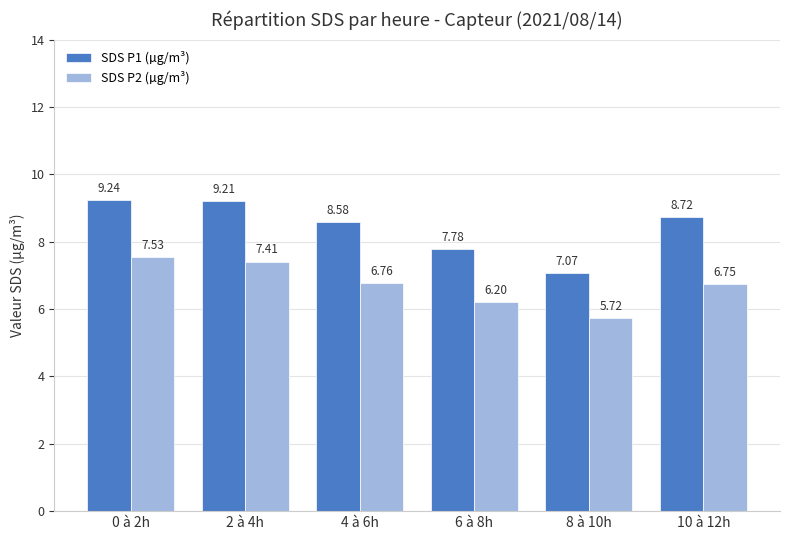

At 6 à 8h, list the series in order from smallest to largest.

SDS P2 (µg/m³), SDS P1 (µg/m³)